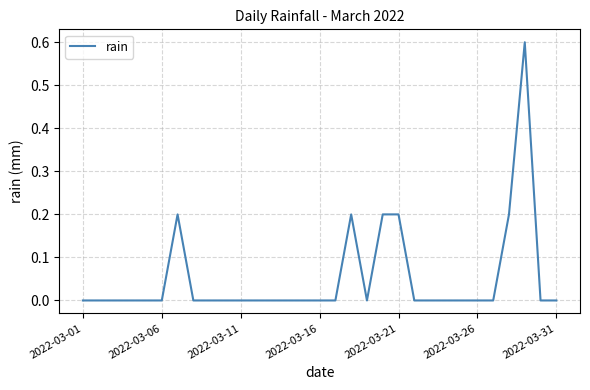

What is the greatest value displayed?

0.6